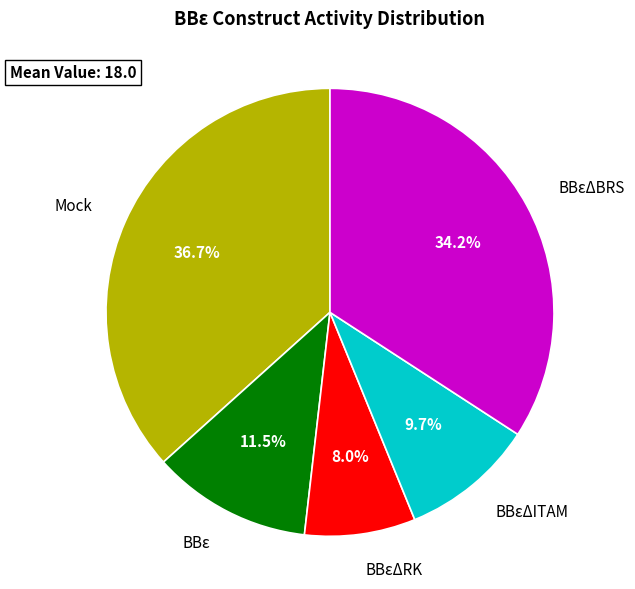

Does any single category account for the majority?

No